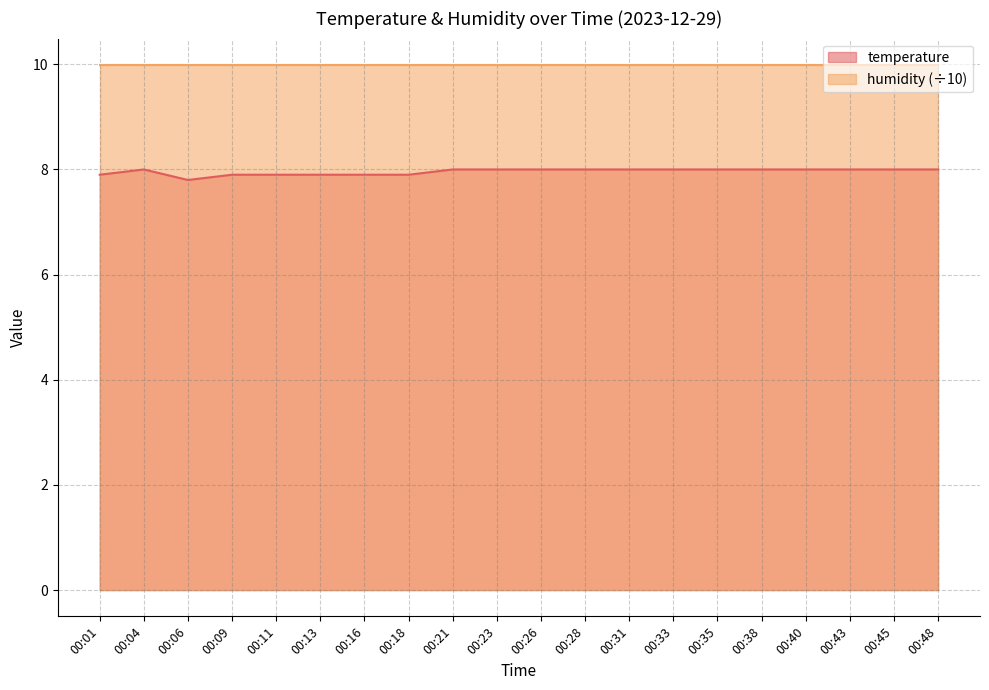

List the labels in order of value, largest first.

00:04, 00:21, 00:23, 00:26, 00:28, 00:31, 00:33, 00:35, 00:38, 00:40, 00:43, 00:45, 00:48, 00:01, 00:09, 00:11, 00:13, 00:16, 00:18, 00:06